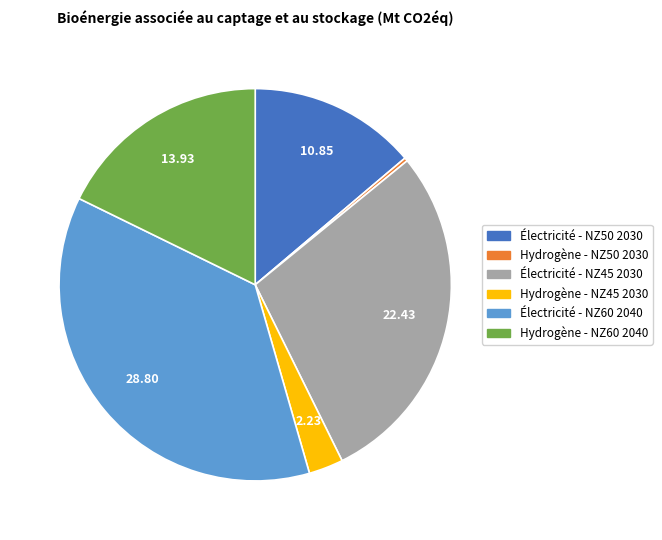

Is there any slice that represents more than half of the pie?

No